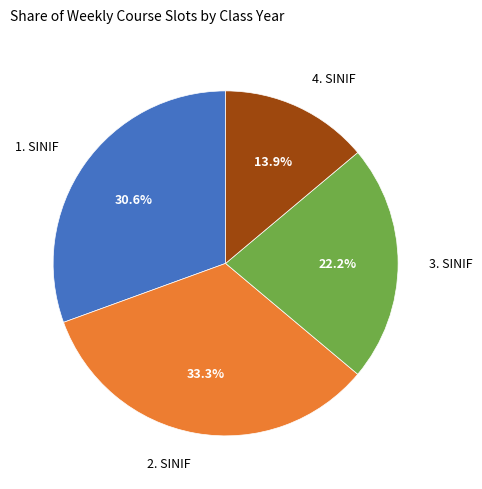

How many segments does this pie chart have?

4